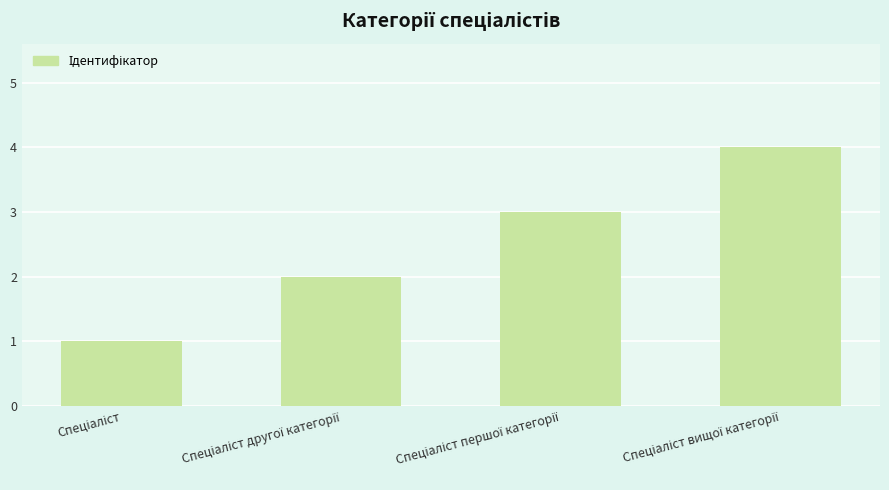

What is the sum of all values?

10